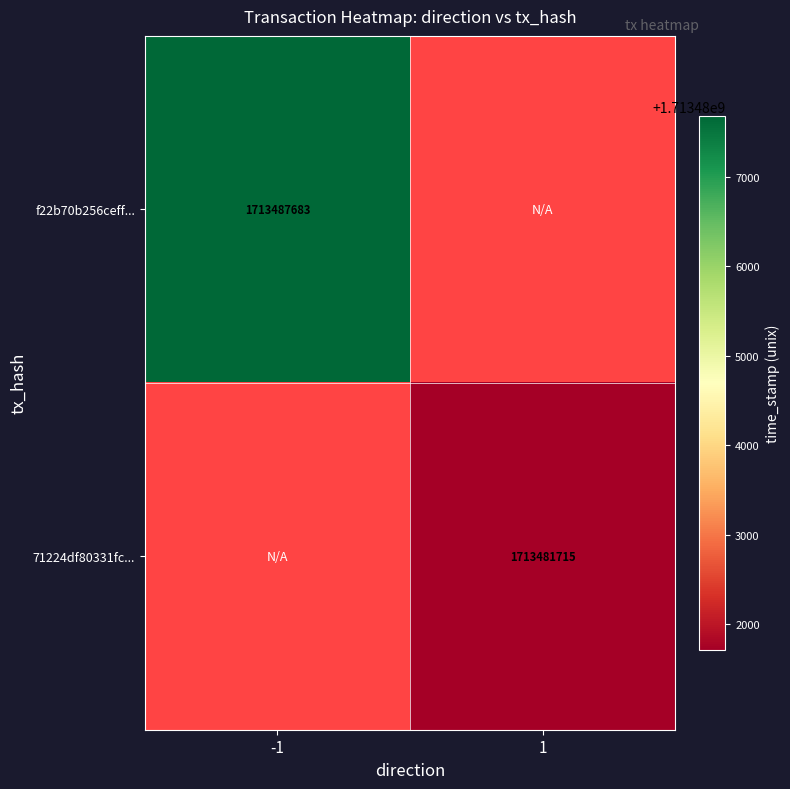

The 71224df80331fc... series shows 3031737391 at 1. True or false?

False